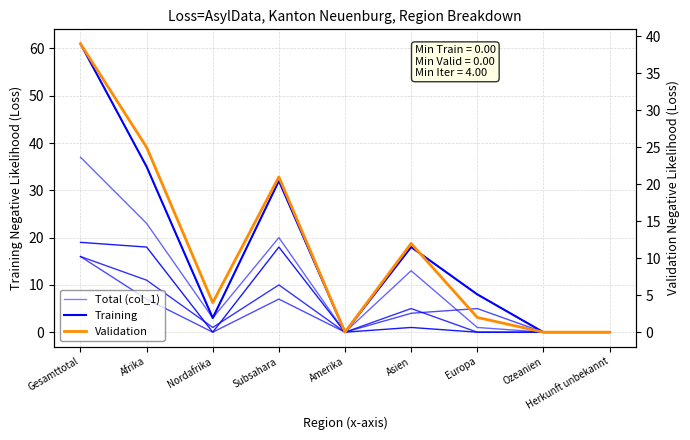

Which category has the lowest value across all series?

Amerika